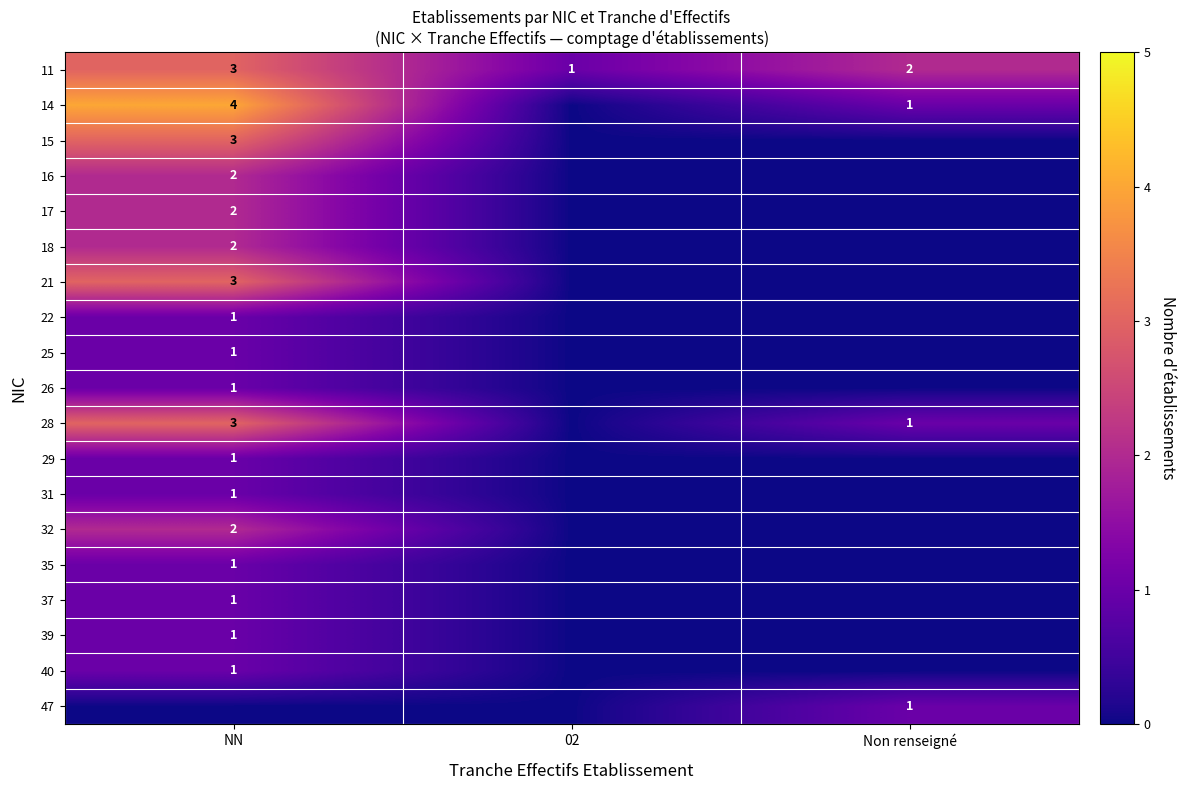

At which category is the sum across all series the highest?

NN